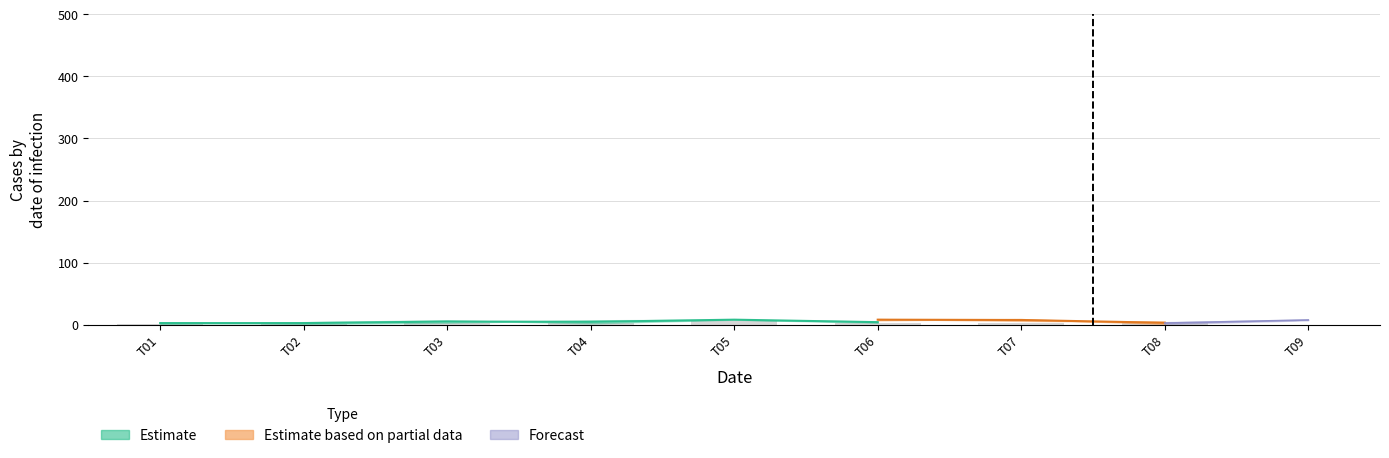

How many categories are shown in the chart?

9